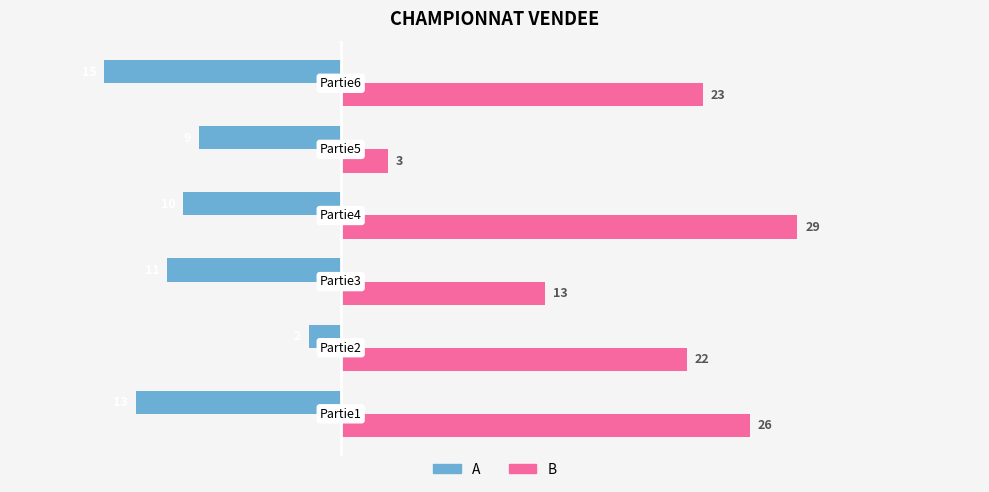

What is the minimum value for B?

3